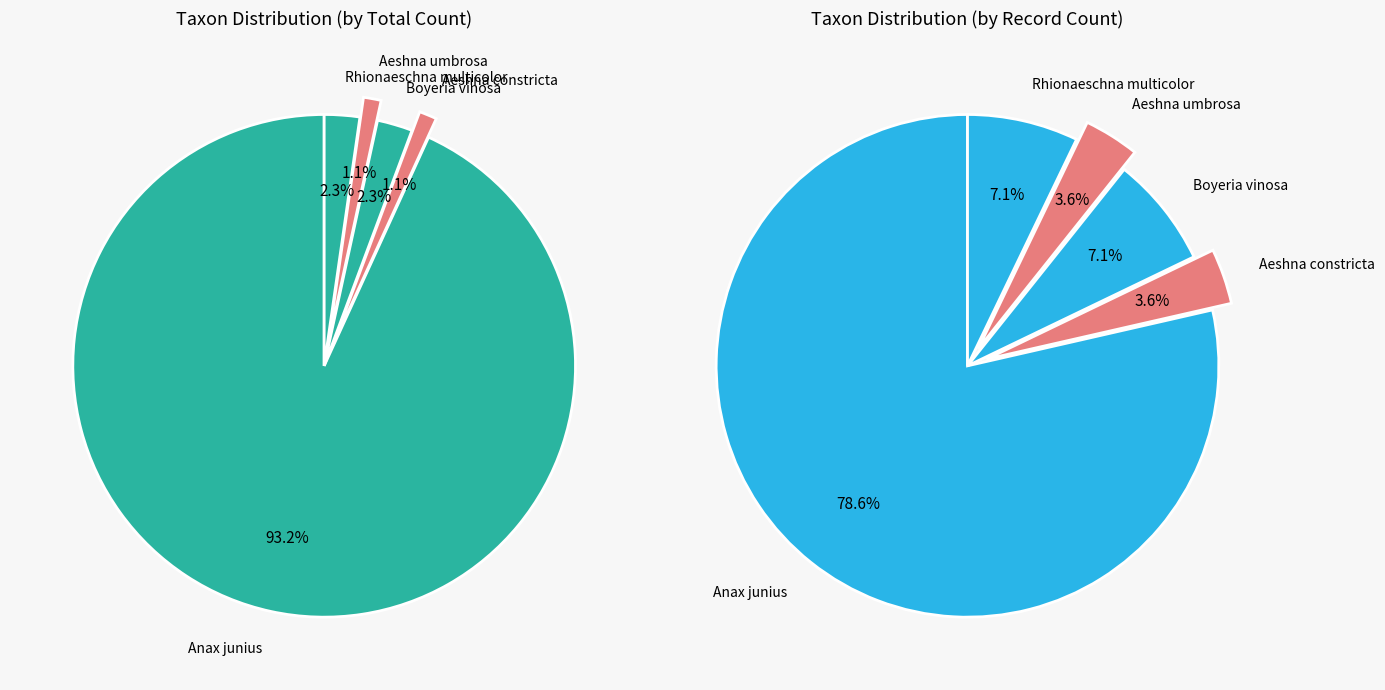

What is the total percentage of Aeshna umbrosa and Boyeria vinosa?

10.7%